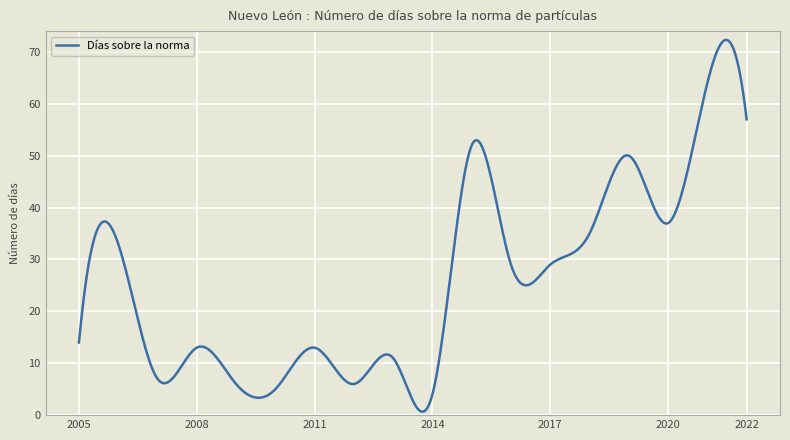

What is the maximum value shown in the chart?

72.3